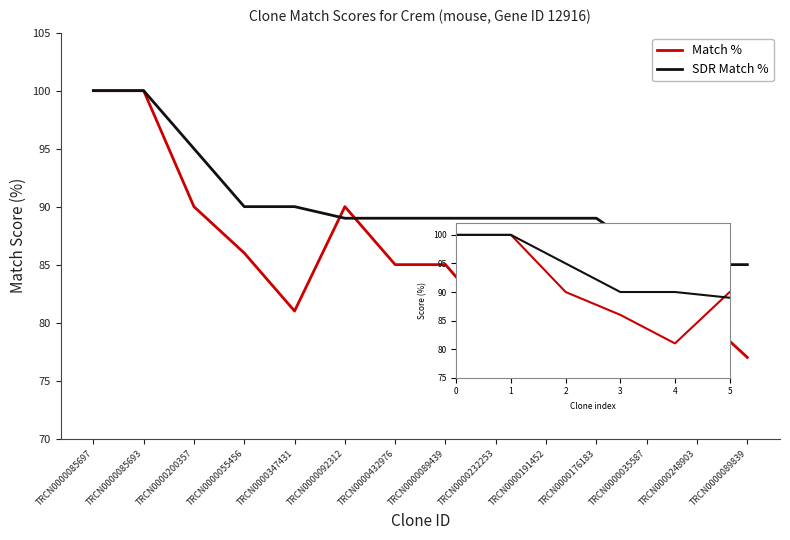

True or false: Match % has a value of 111 at TRCN0000248903.

False